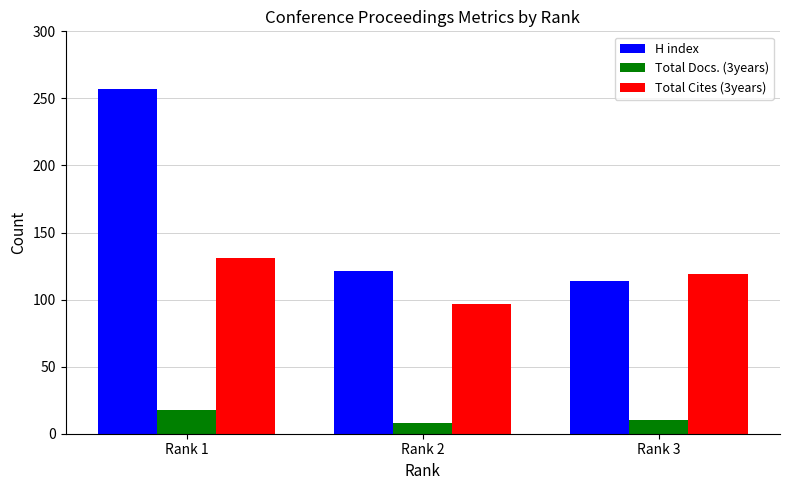

Is it true that H index equals 385 at Rank 1?

False